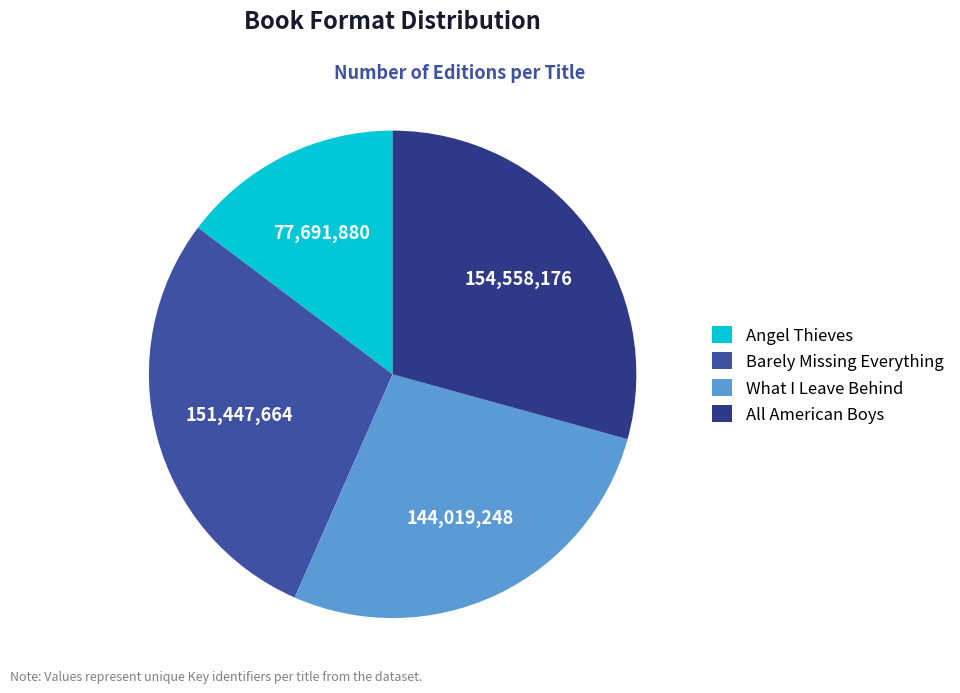

What is the ratio of the value at Angel Thieves to the value at What I Leave Behind?

0.5